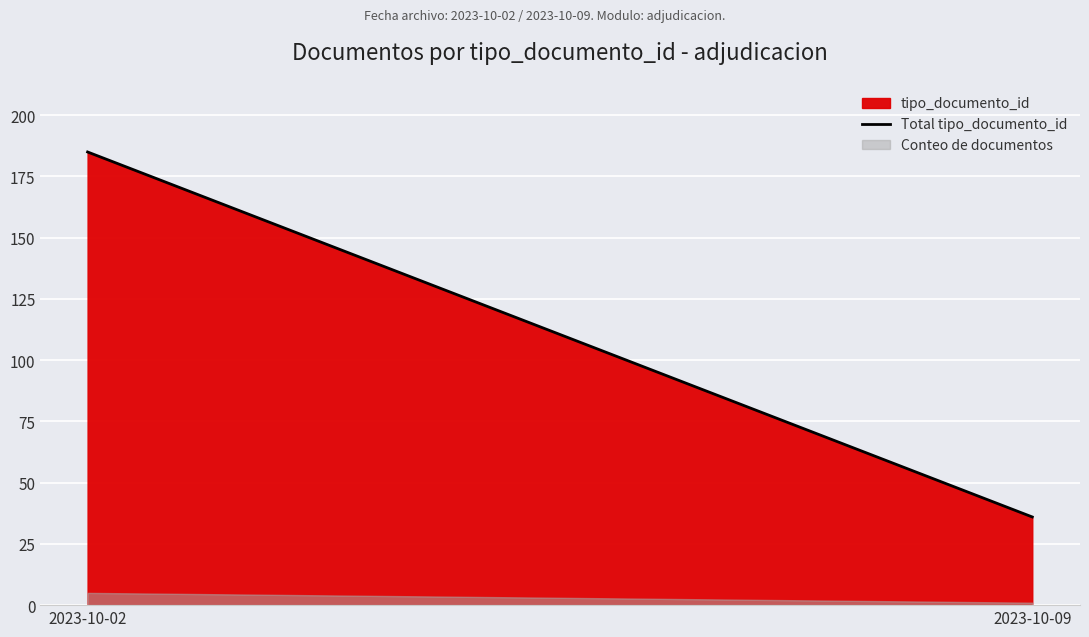

List the labels in order of value, smallest first.

2023-10-09, 2023-10-02